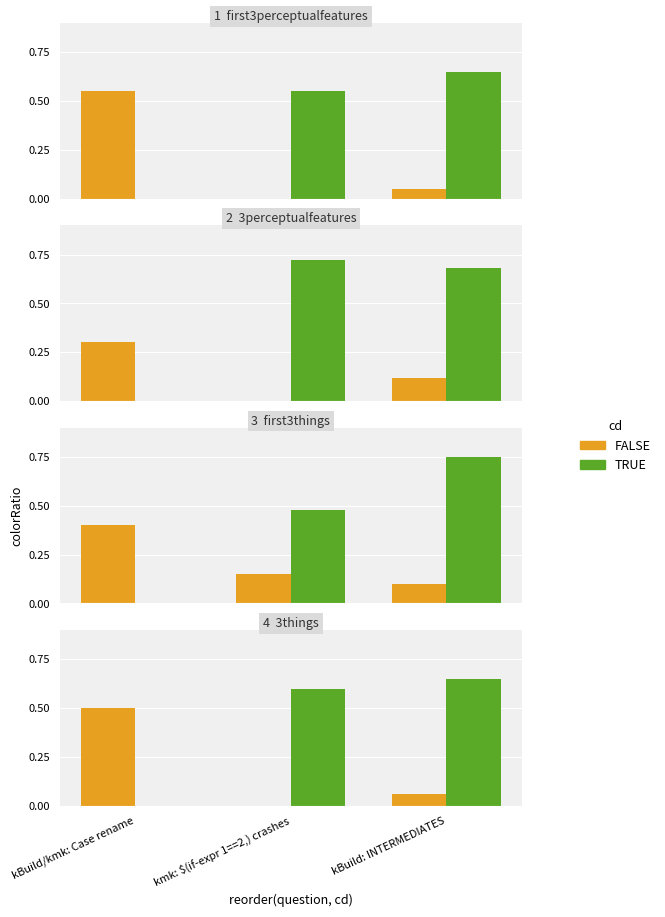

Rank the series by their average value, from highest to lowest.

TRUE, FALSE